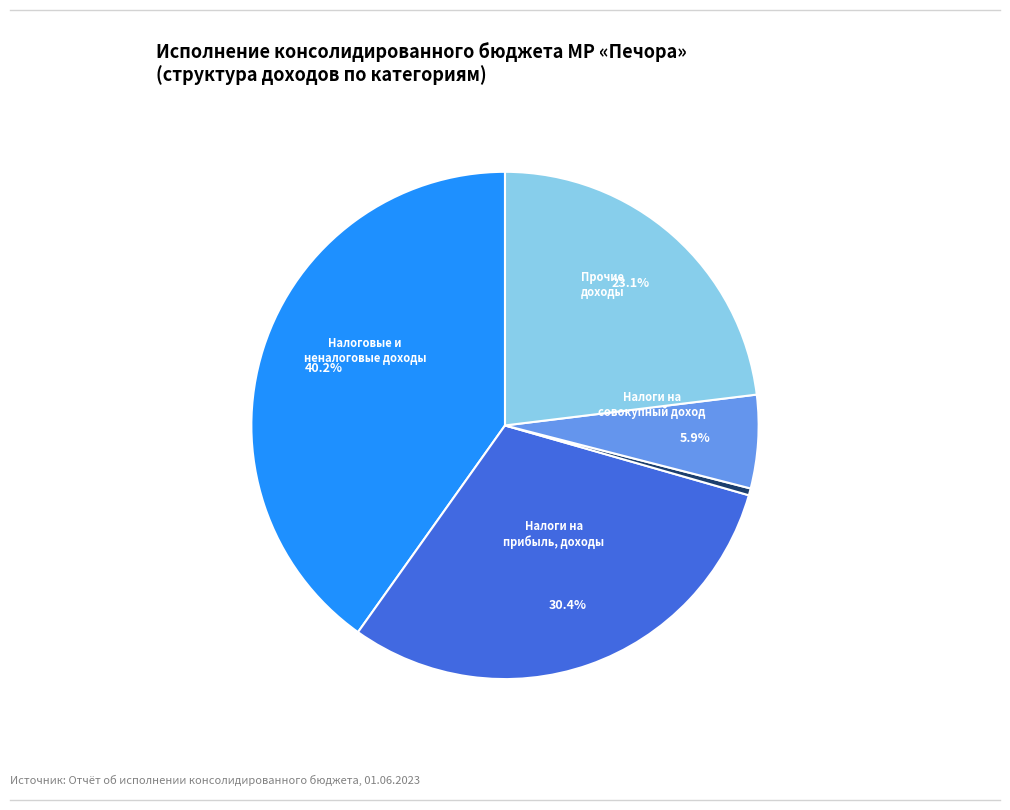

Does any single category account for the majority?

No